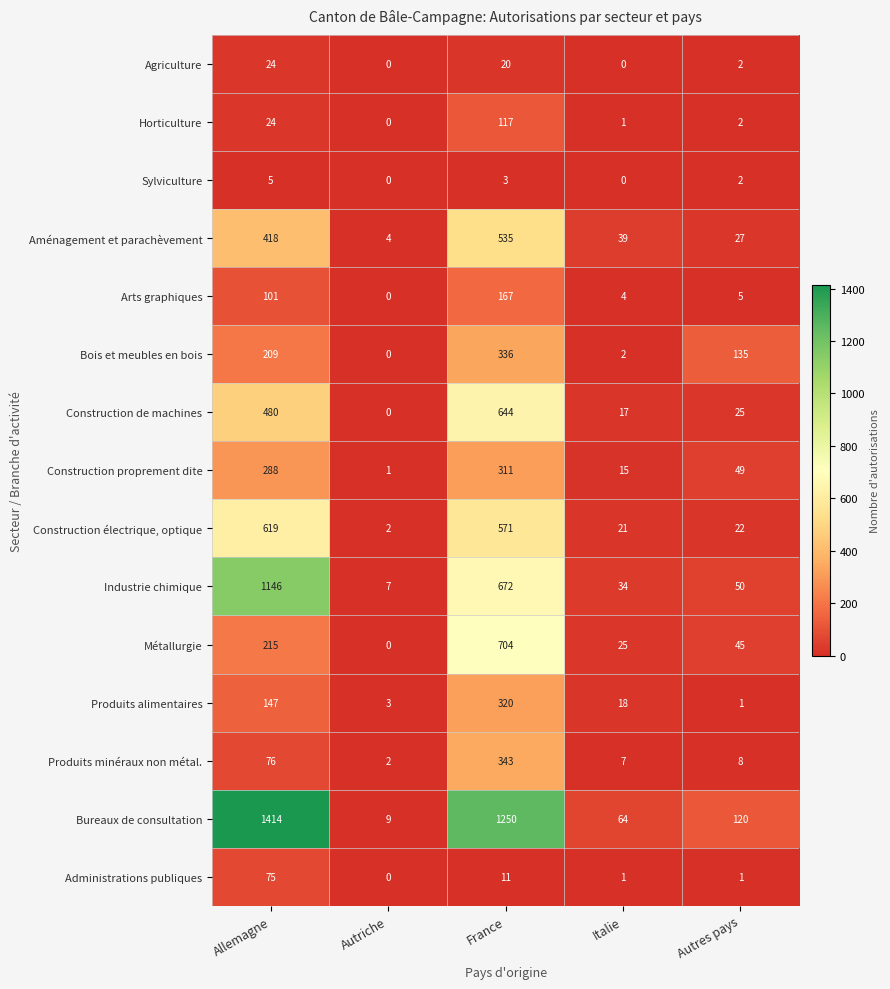

Read the Construction de machines value at Italie, to the nearest 10.

20